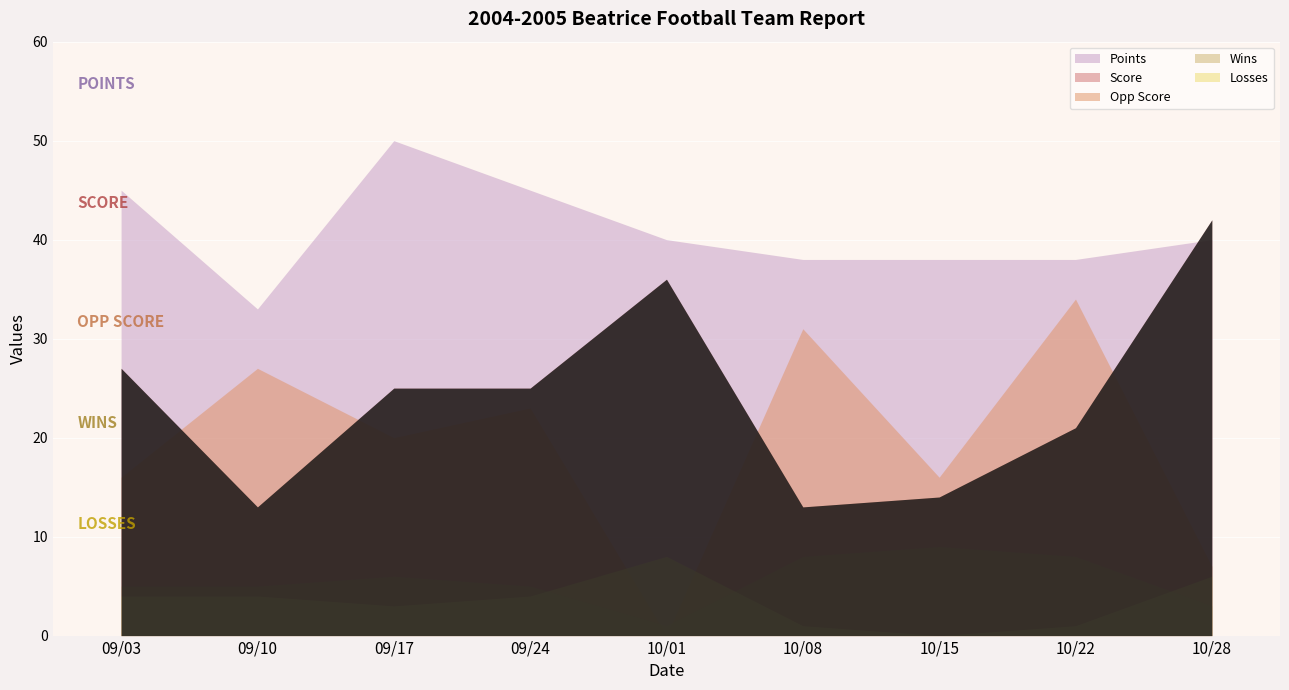

The value of Score at 09/10 is 13. True or false?

True